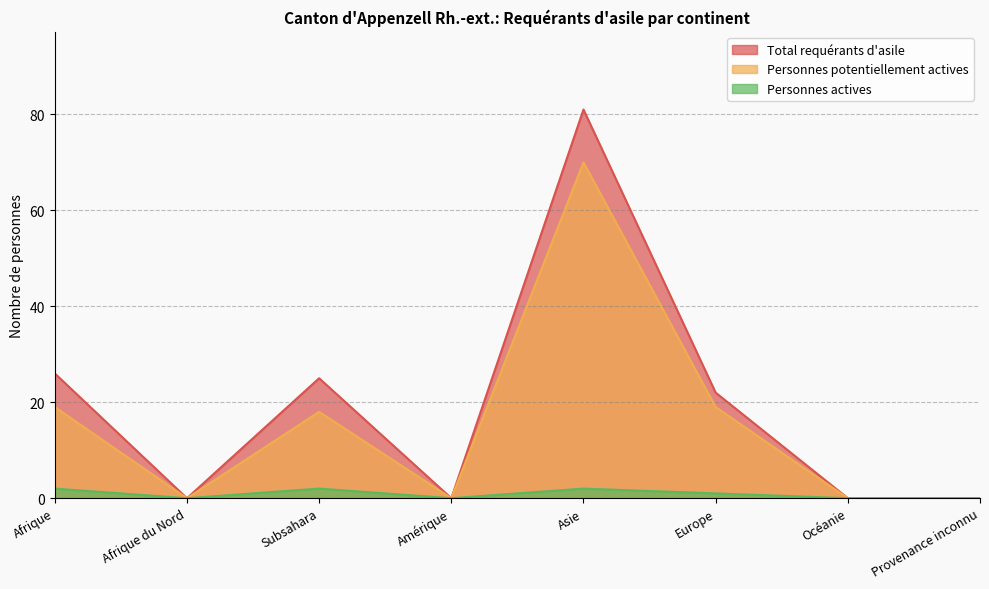

Which label corresponds to the smallest value in the chart?

Afrique du Nord